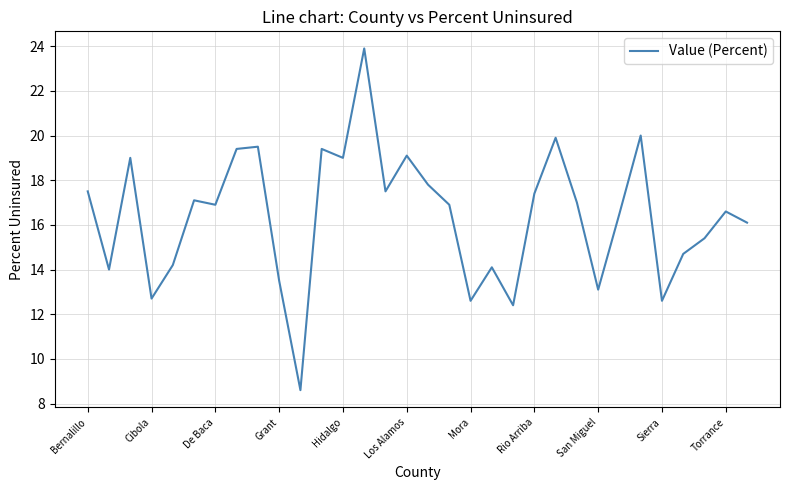

What is the greatest value displayed?

23.9